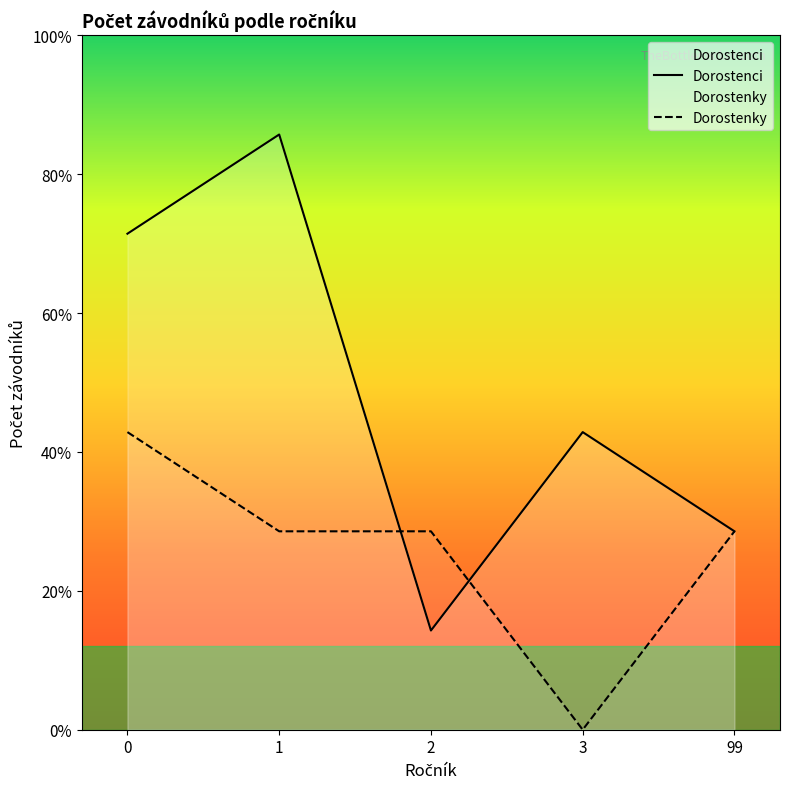

What is the sum of all Dorostenky values?

9